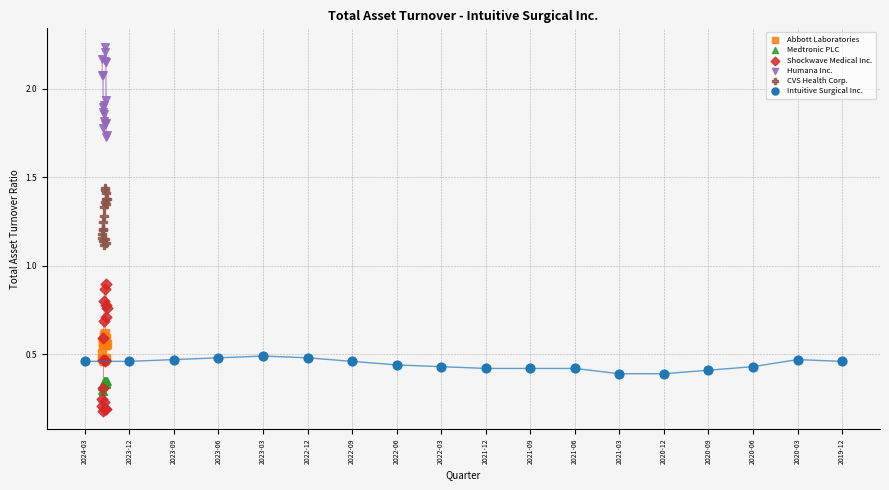

Which series contains the highest Y value?

Humana Inc.